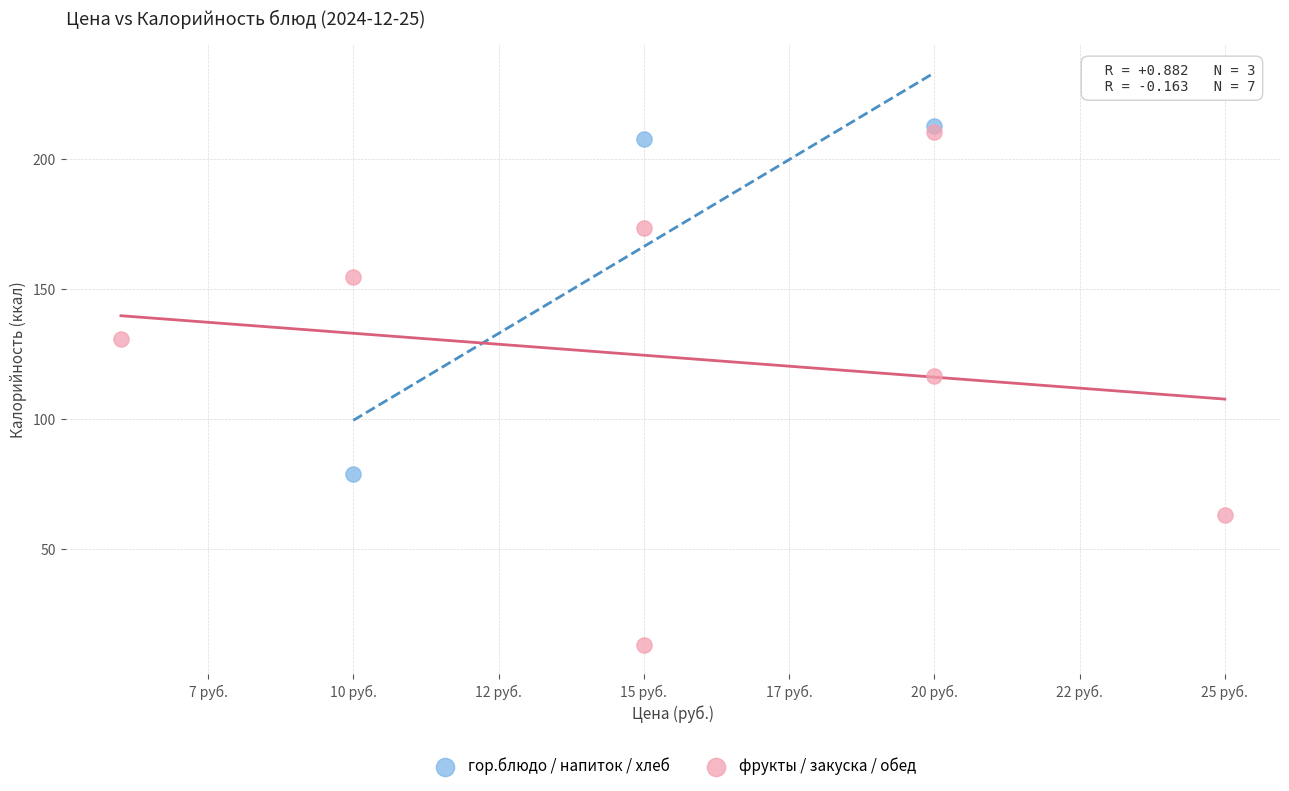

Which series has the largest Y range (max minus min)?

фрукты / закуска / обед